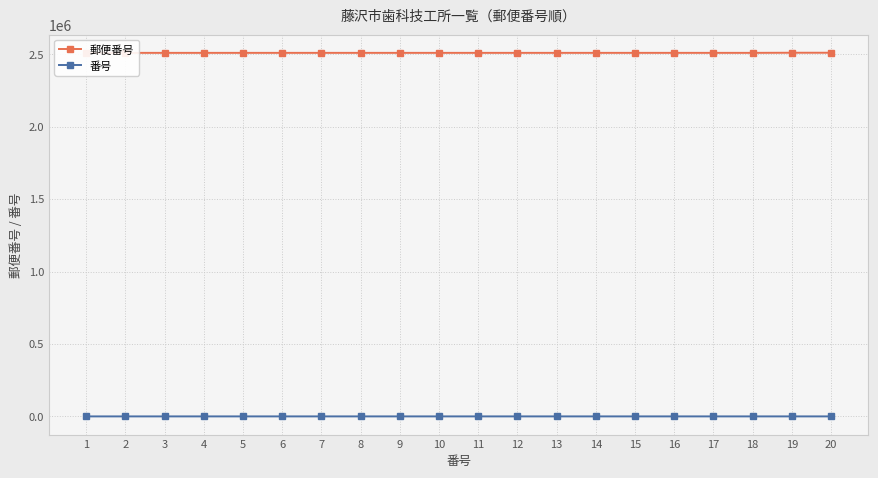

What is the spread (max minus min) of values at 11?

2510034